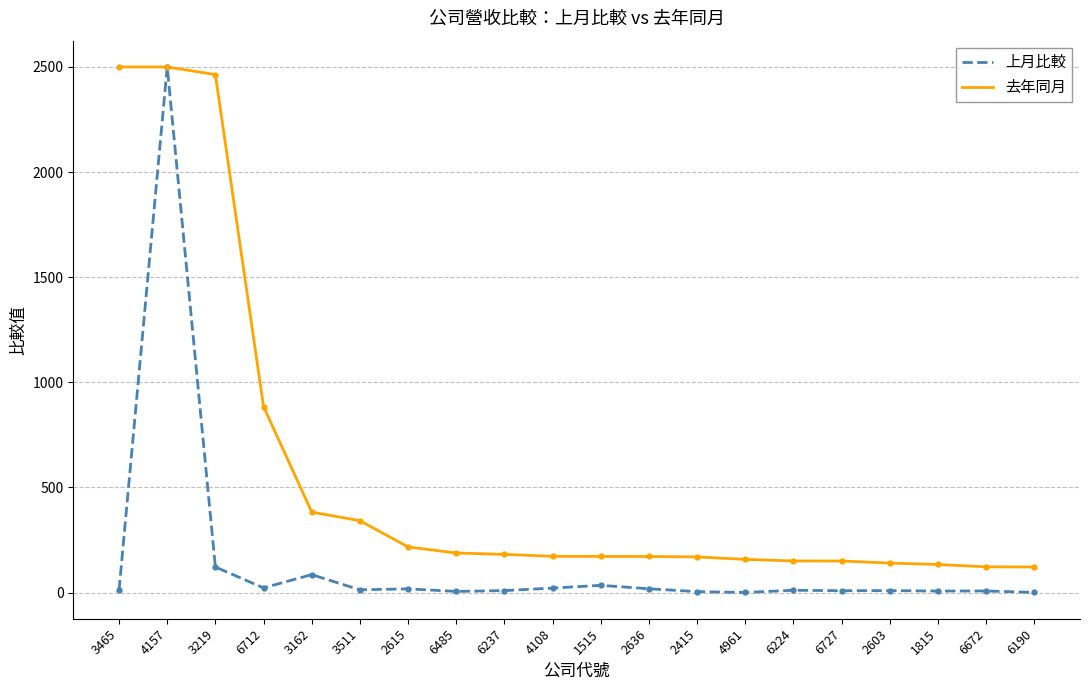

Count the number of categories in the chart.

20